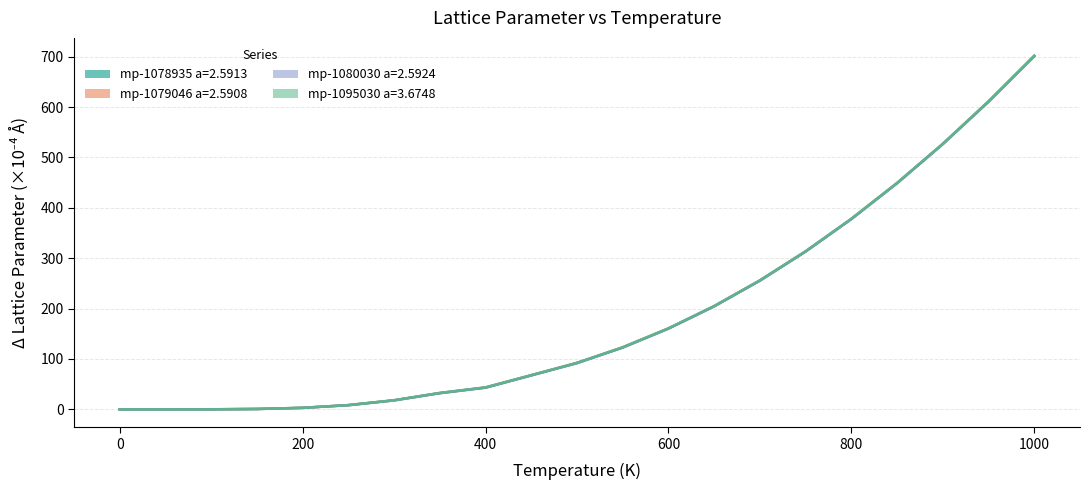

What is the sum of the mp-1095030 a=3.6748 values at 0.0 and 300.0?

18.1